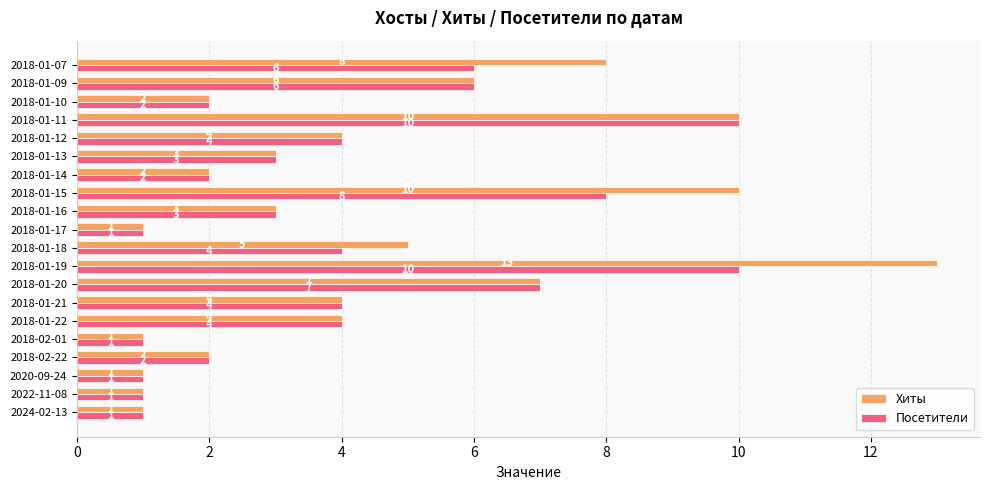

What is the highest value of the Посетители series?

10